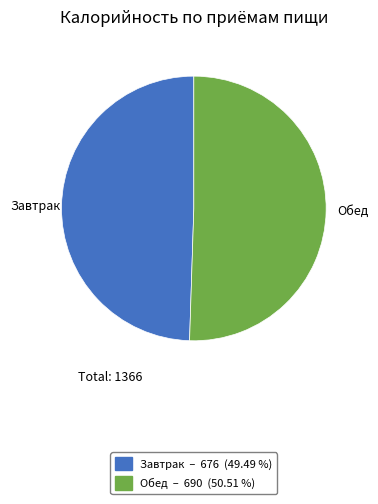

True or false: Завтрак accounts for 60% of the total.

False